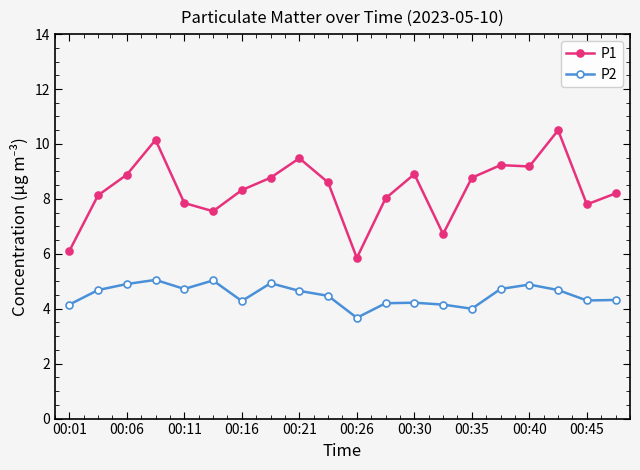

True or false: P2 and P1 intersect in this chart.

False